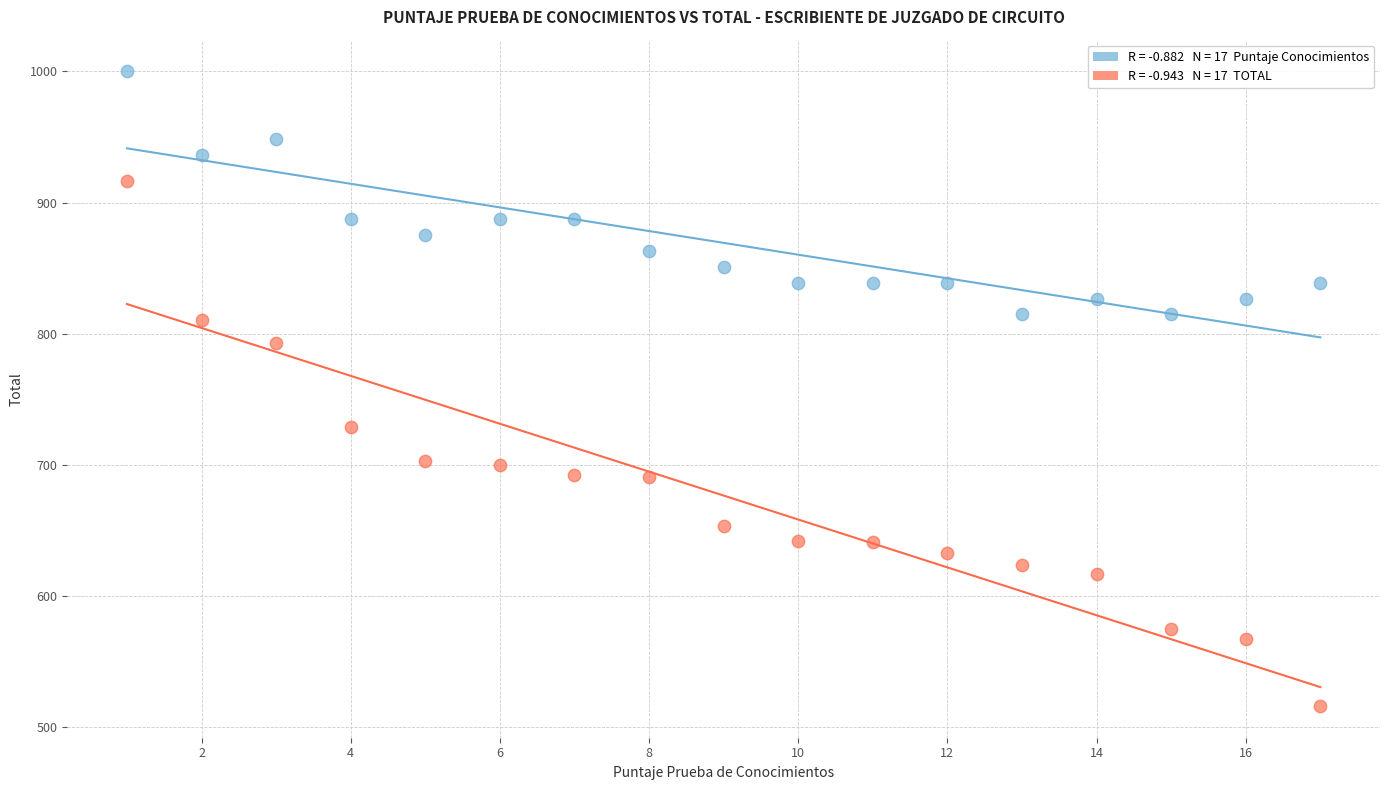

Across all data points, what is the range of X values (max minus min)?

16.0